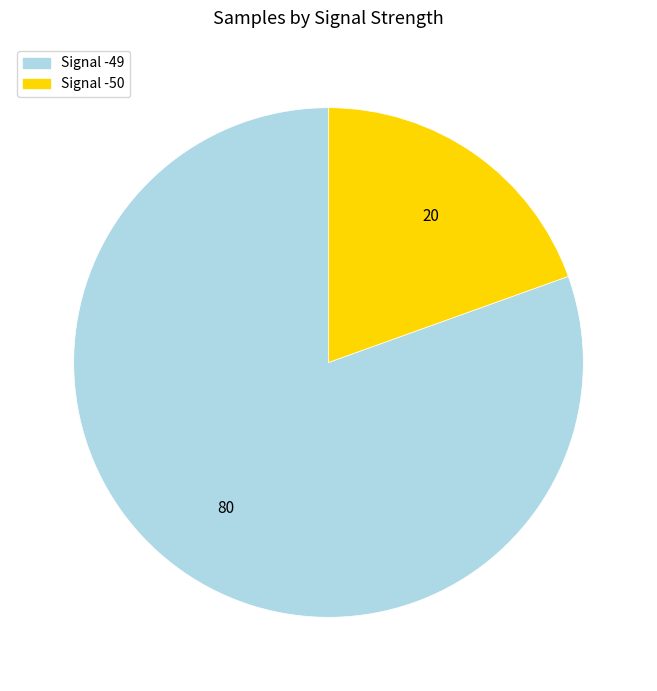

Does any single category account for the majority?

Yes